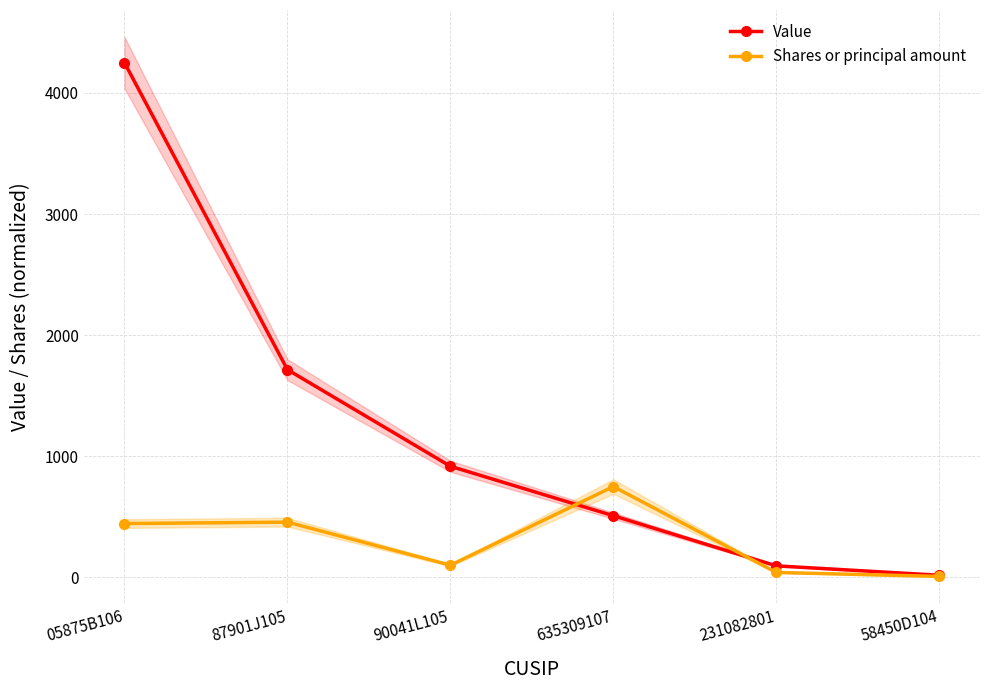

Which category has the highest value across all series?

05875B106